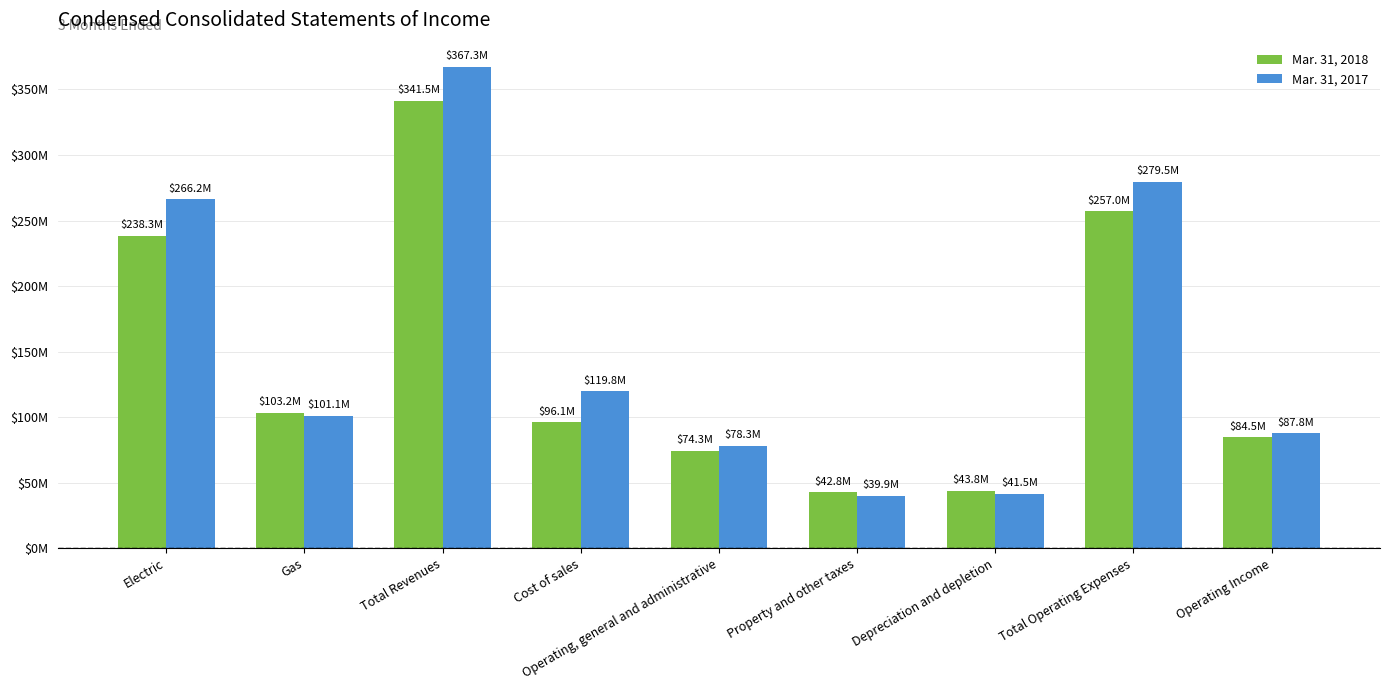

Does the chart contain stacked bars?

No